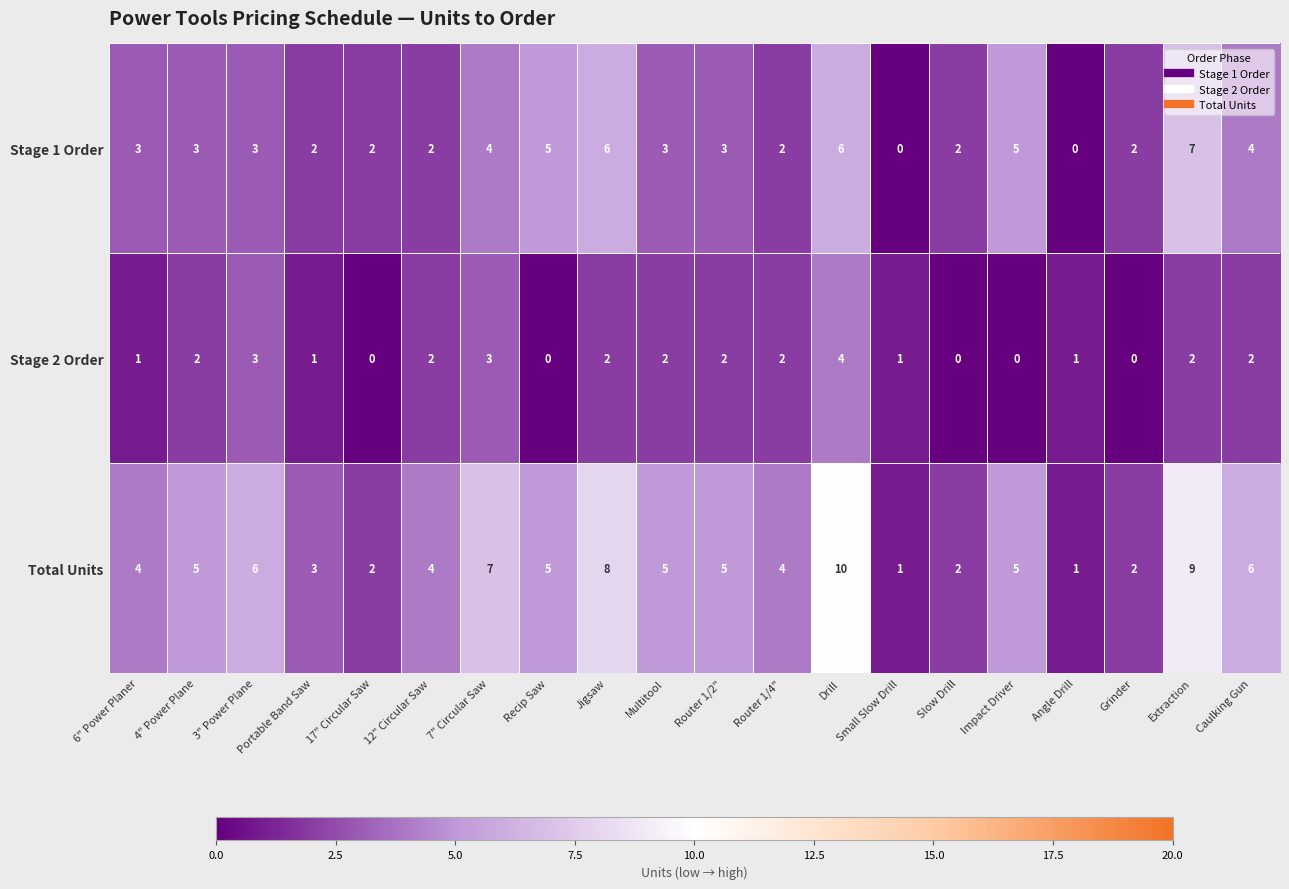

Which category has the highest value in the Total Units series?

Drill